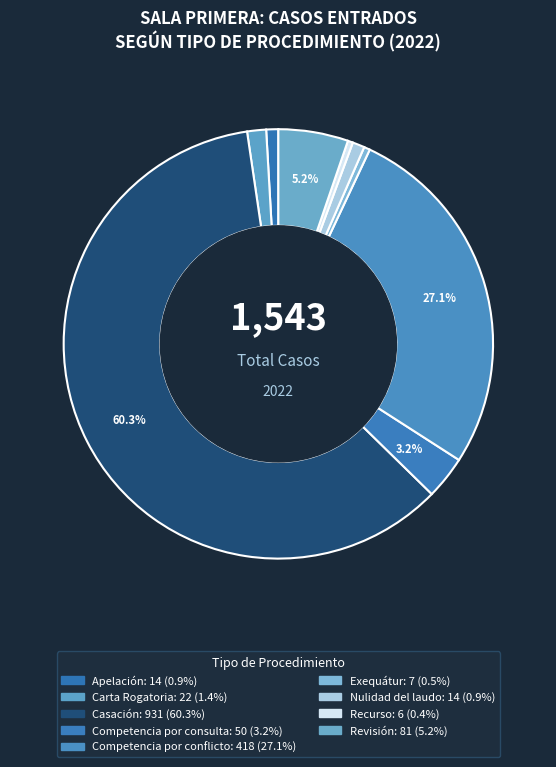

How many segments does this pie chart have?

9